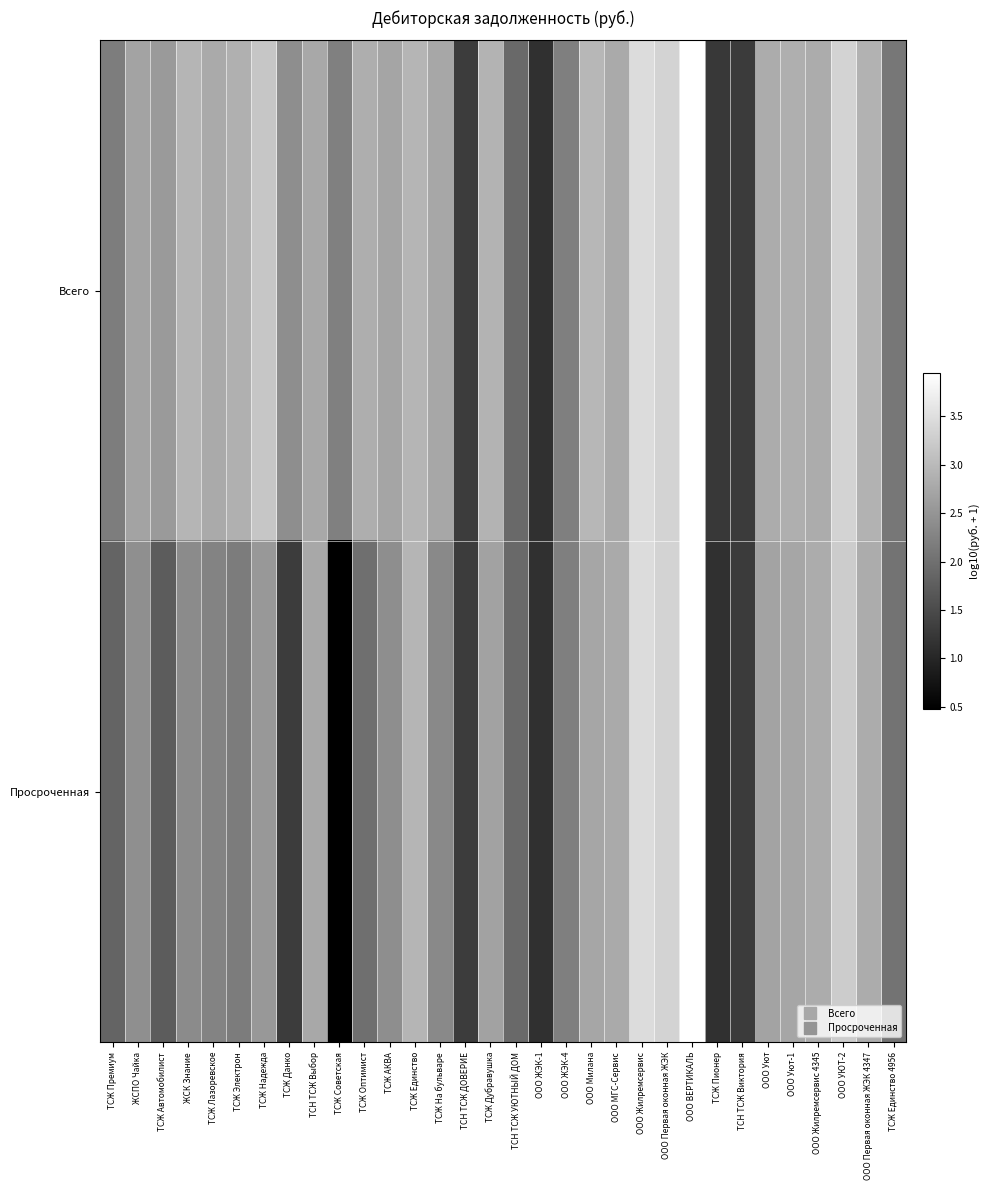

Which series has the largest total across all categories?

Всего